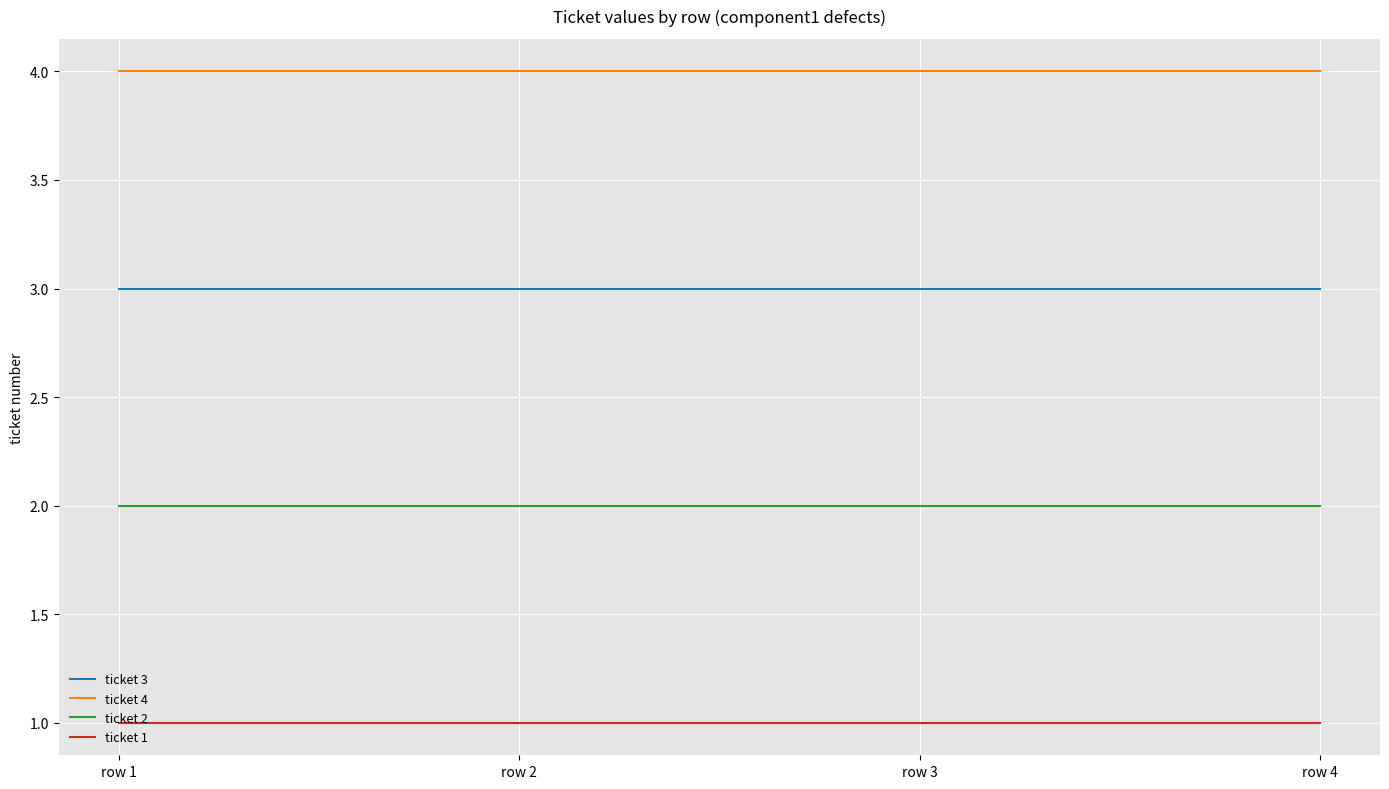

Rank the series at row 1 from highest to lowest value.

ticket 4, ticket 3, ticket 2, ticket 1